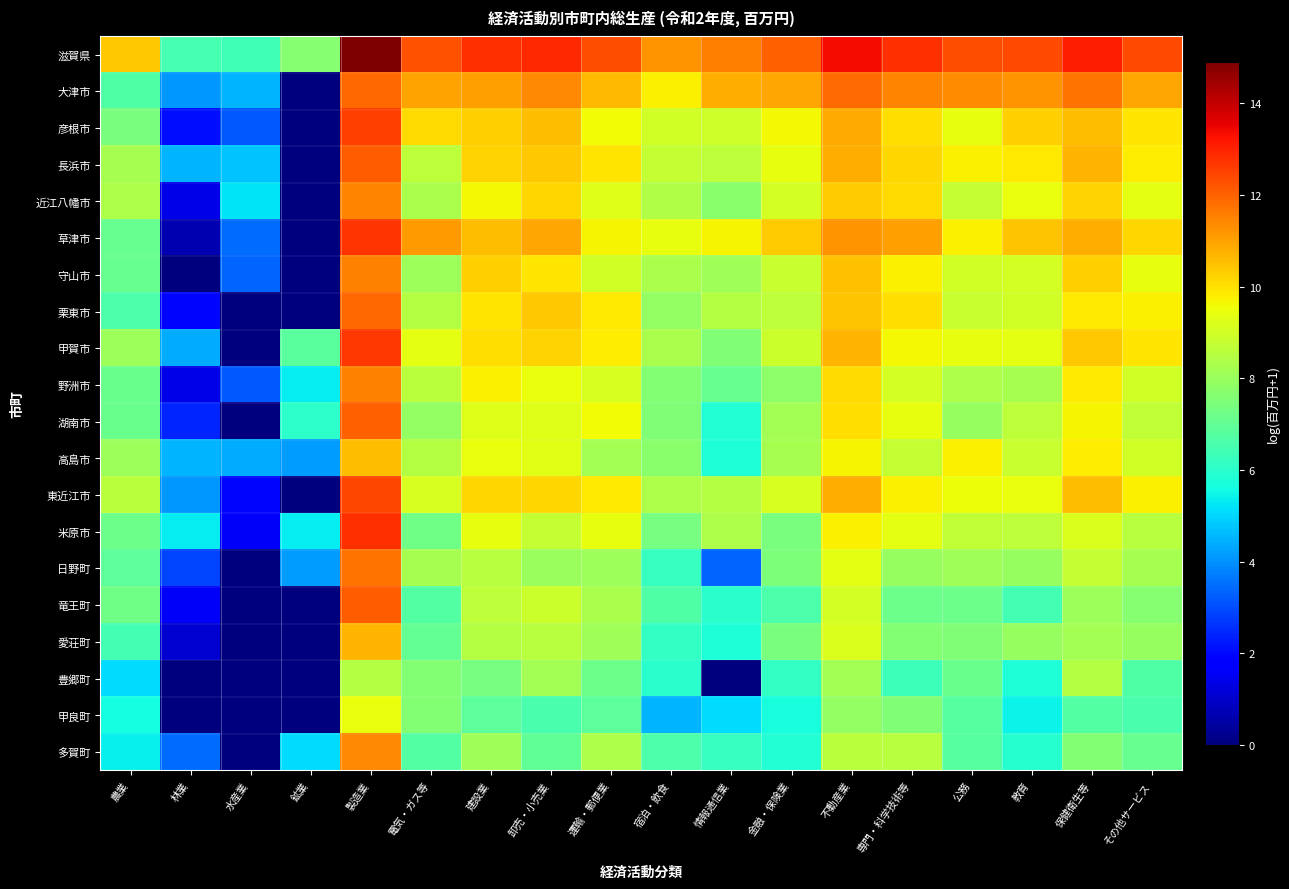

Which label corresponds to the smallest value in the chart?

鉱業